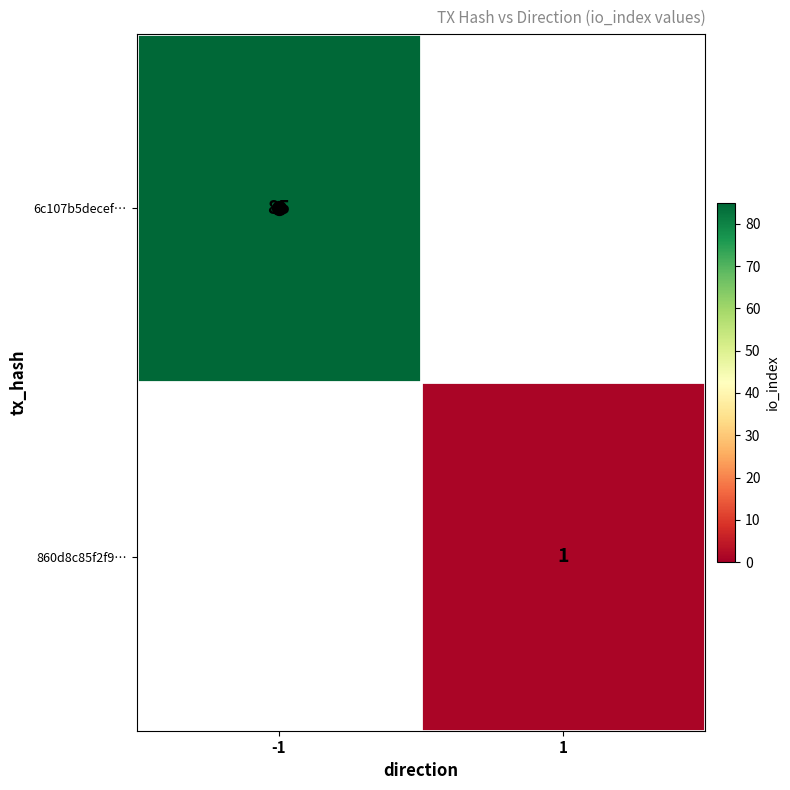

The value of 6c107b5decef… at -1 is 85. True or false?

True